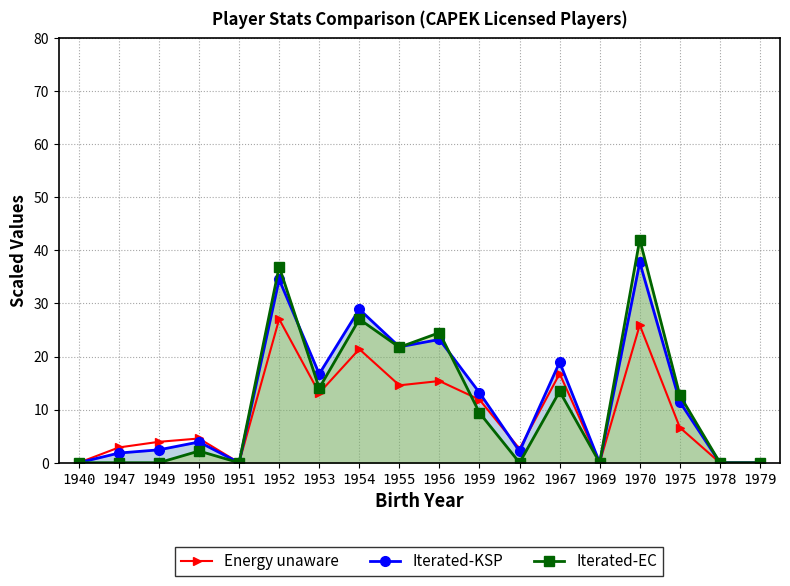

How many values in the Iterated-KSP series exceed 11?

9